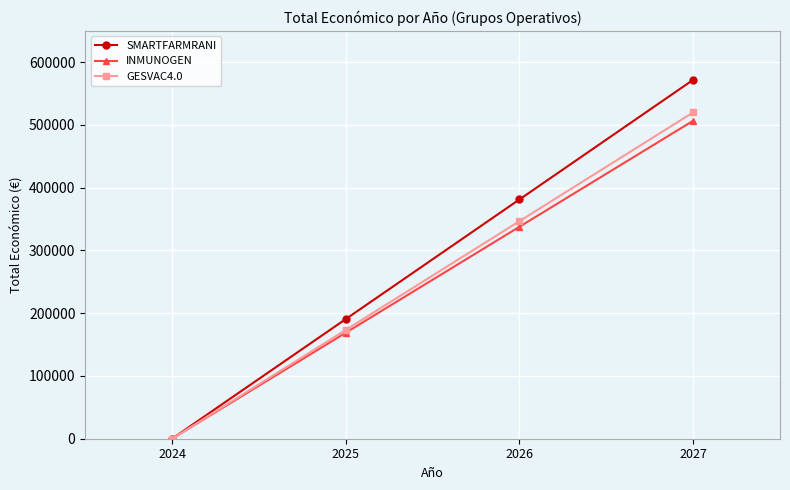

What is the sum of all GESVAC4.0 values?

1040124